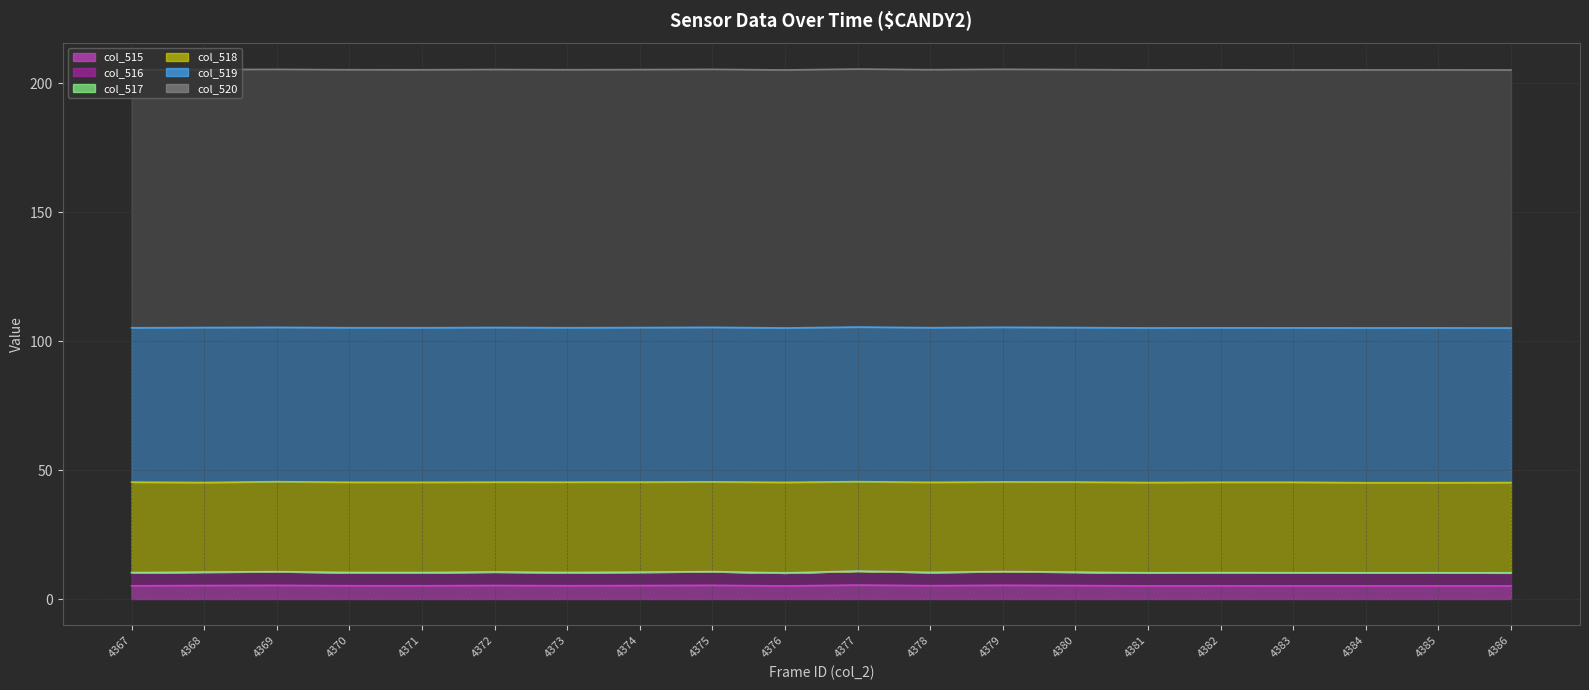

Which category has the lowest value in the col_518 line series?

4385